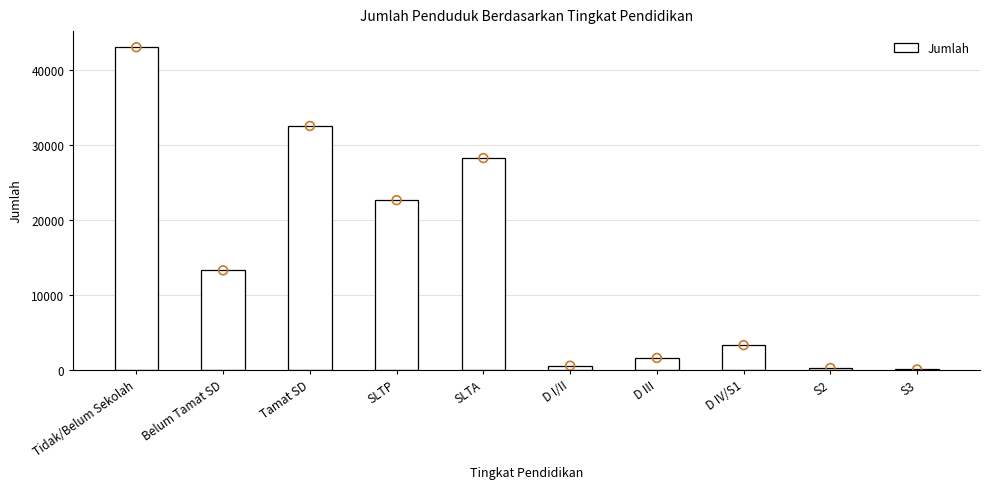

Approximately how many times larger is the value at D IV/S1 compared to Tamat SD?

0.1